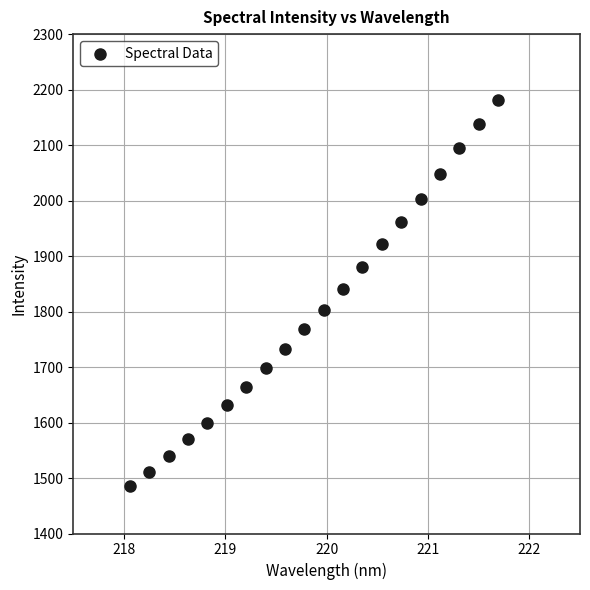

What is the range of X values (max minus min)?

3.6